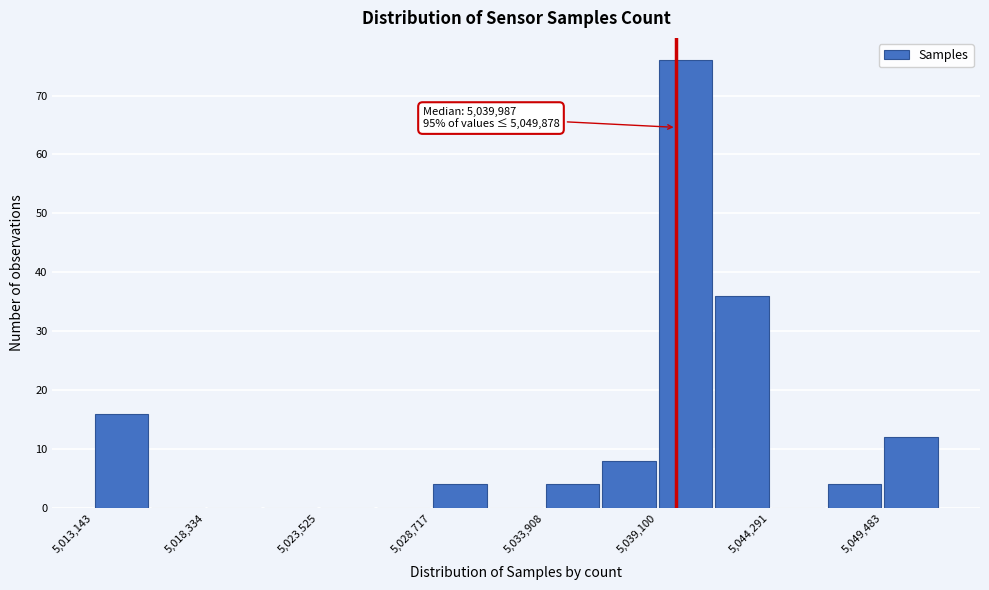

Around what value on the x-axis is the tallest bar? Give the approximate position of its centre, as read against the axis.

5040000